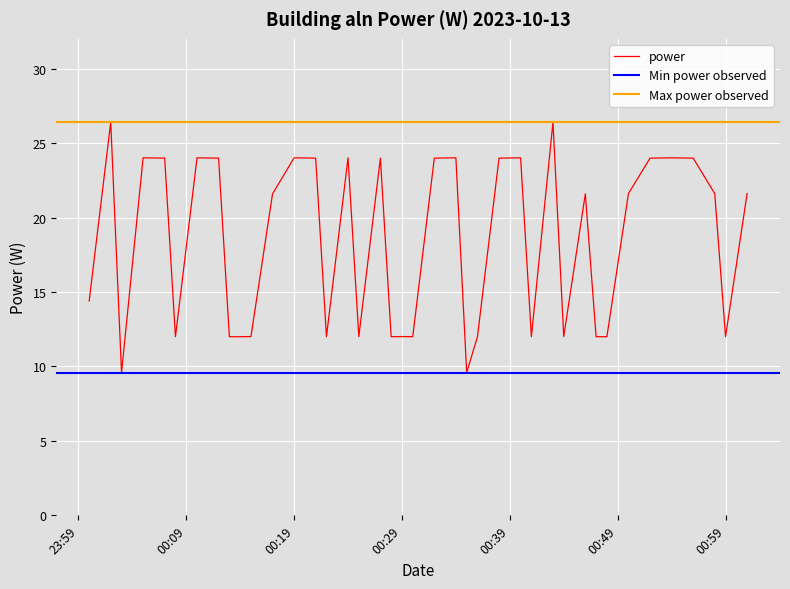

How many points are lower than both their immediate neighbors (excluding endpoints)?

10